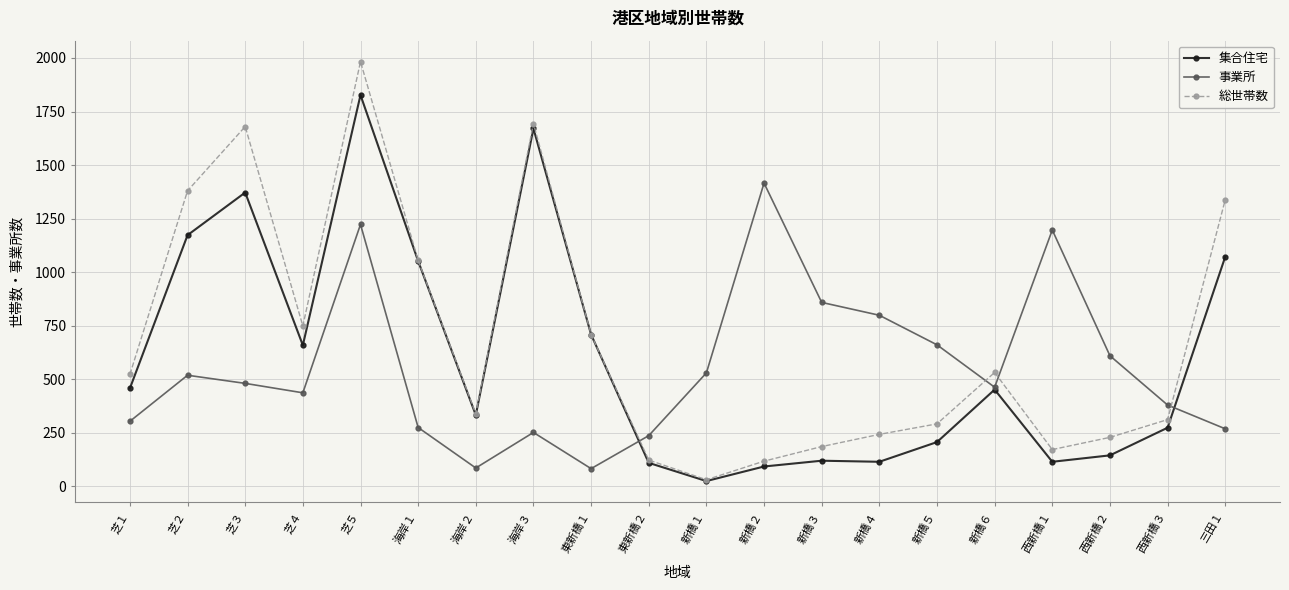

Count the number of categories in the chart.

20